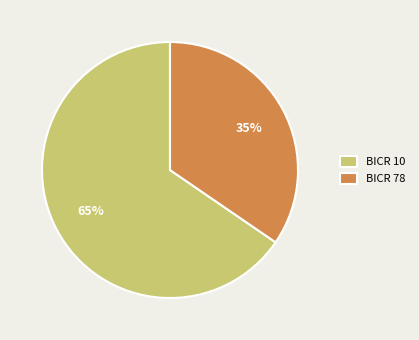

Is it true that BICR 10 is 51% of the pie?

False